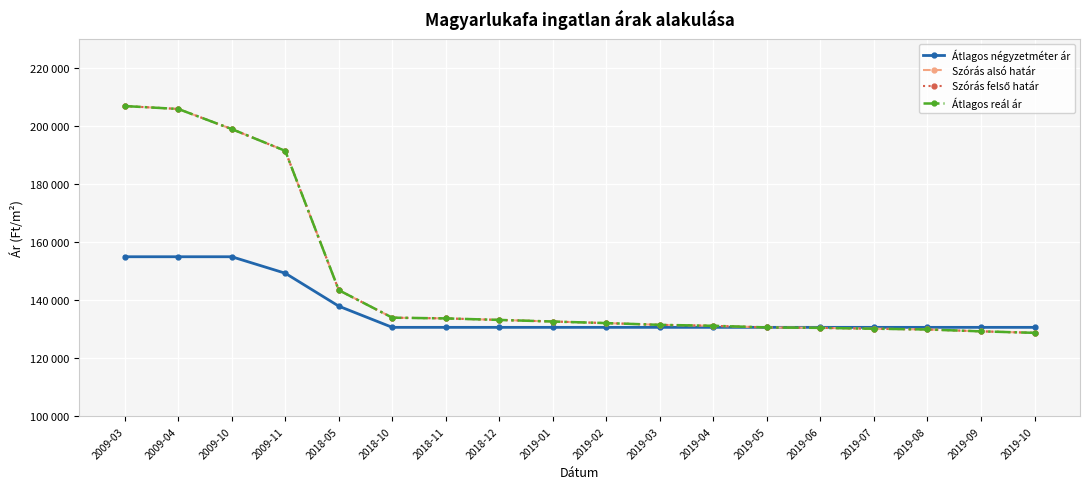

What is the total value across all series at 2009-03?

775700